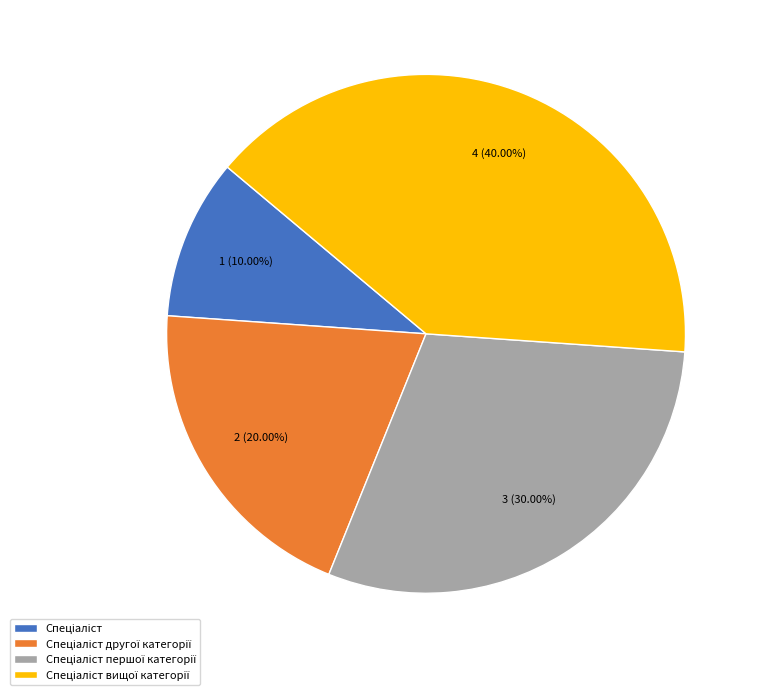

Is there a majority slice in this chart?

No